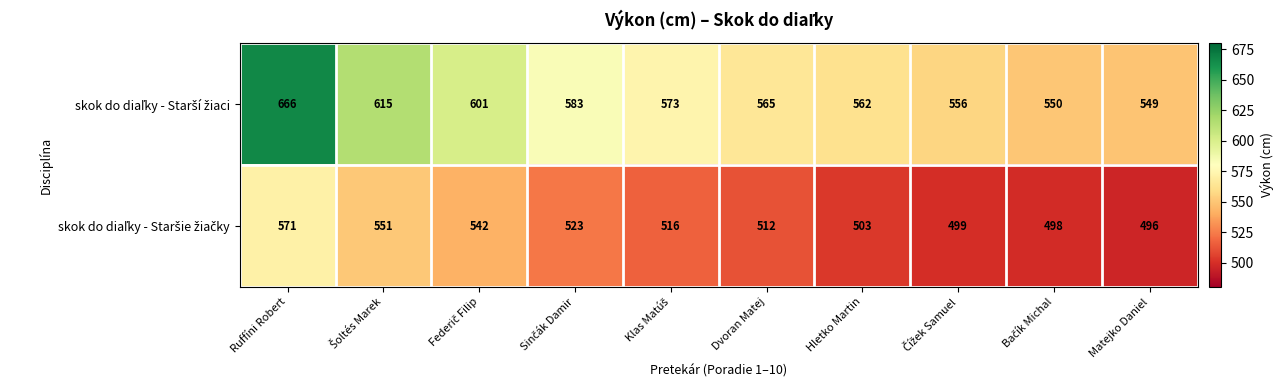

What is the spread (max minus min) of values at Dvoran Matej?

53